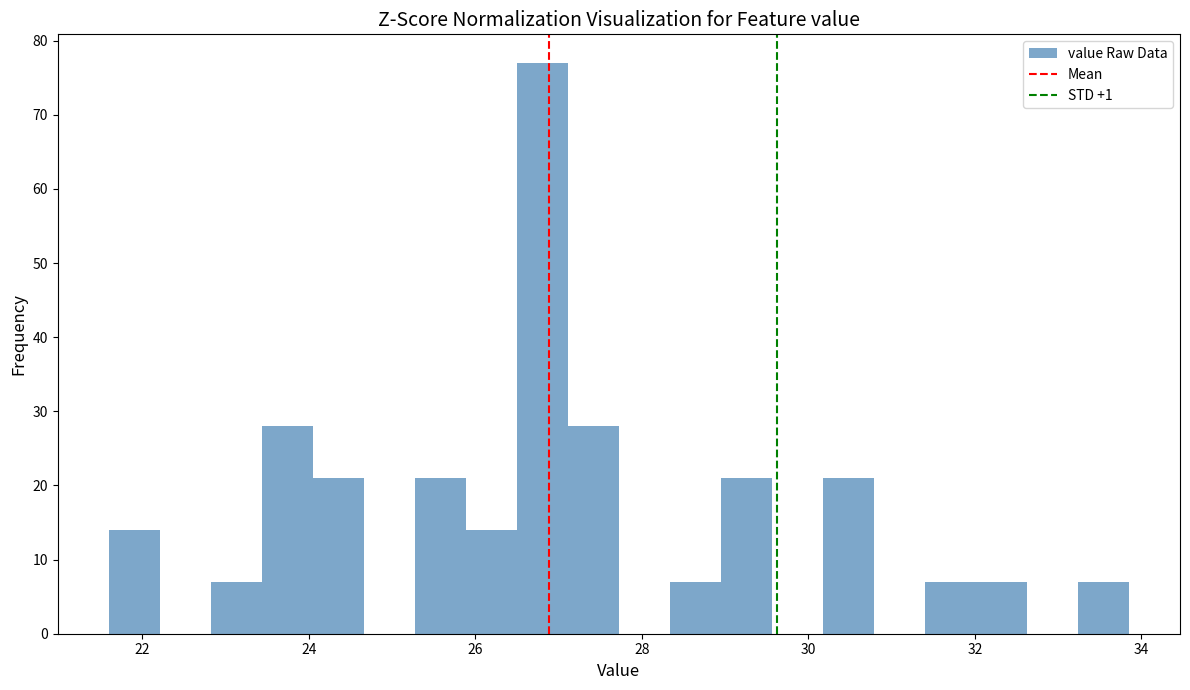

Read against the x-axis, roughly where is the centre of the tallest bar?

26.8